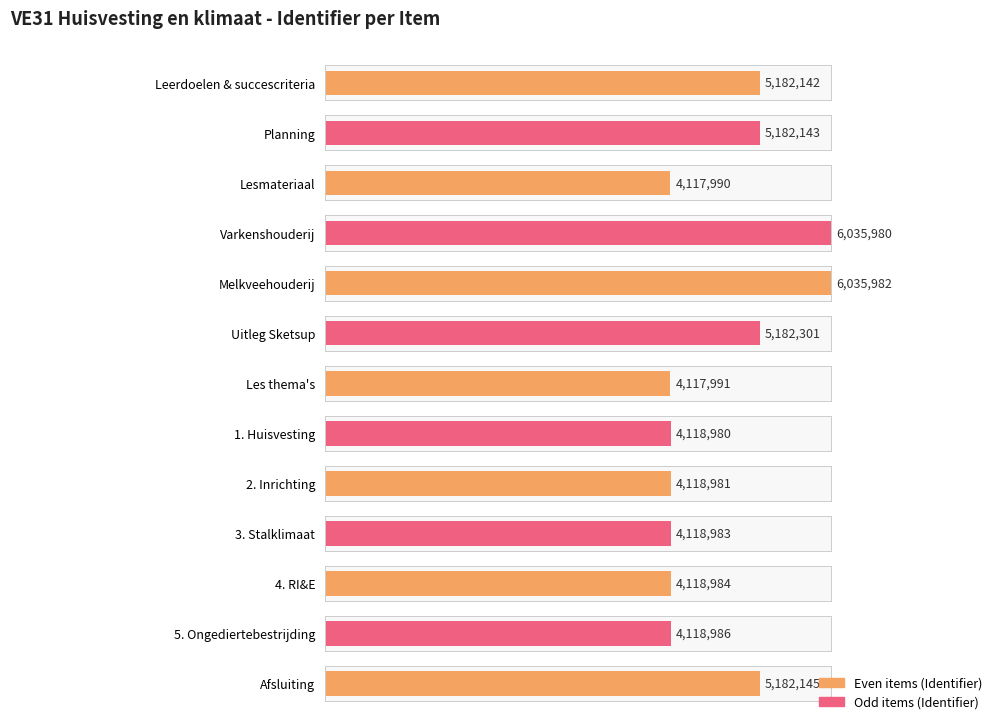

What is the average value?

4740891